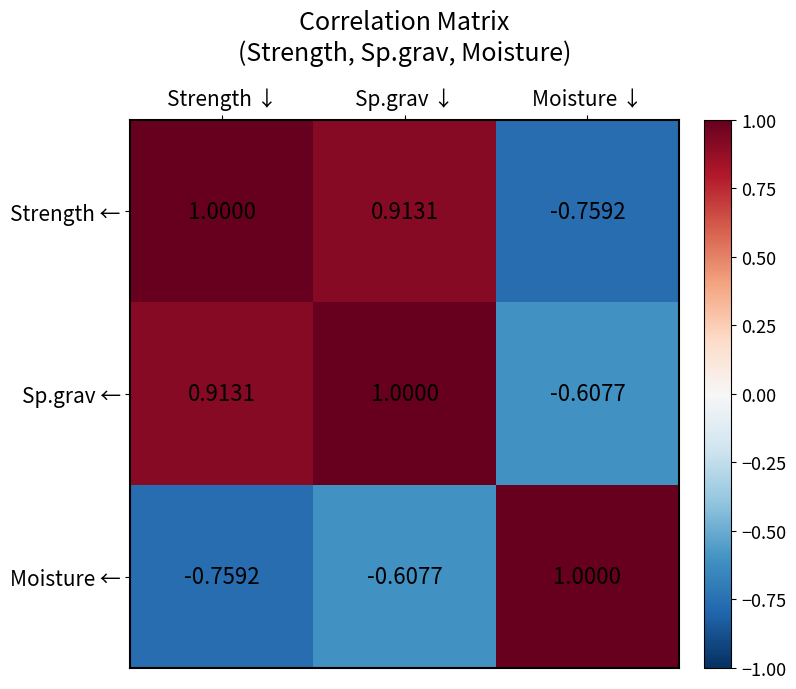

Rank the series at Strength ↓ from lowest to highest value.

Moisture ←, Sp.grav ←, Strength ←